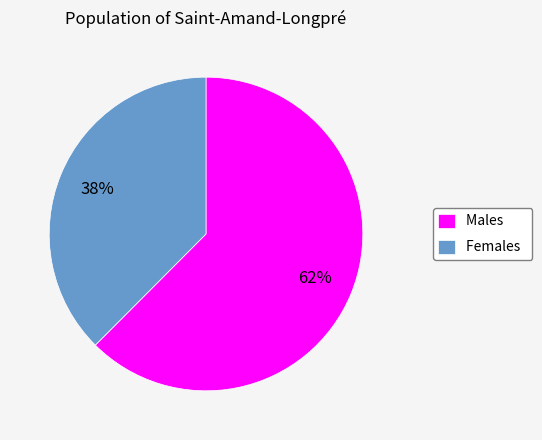

Approximately how many times larger is the value at Females compared to Males?

0.6